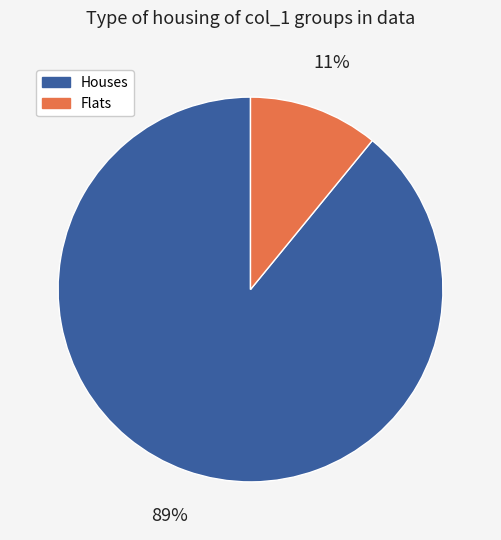

To the nearest percent, what percentage of the pie is Flats?

11%